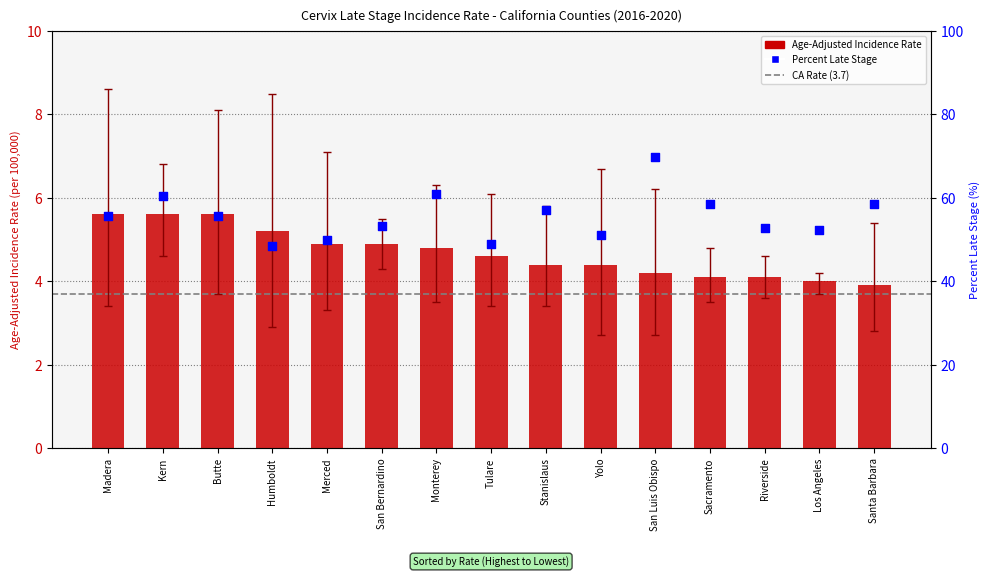

What is the total value across all series at Santa Barbara?

62.5